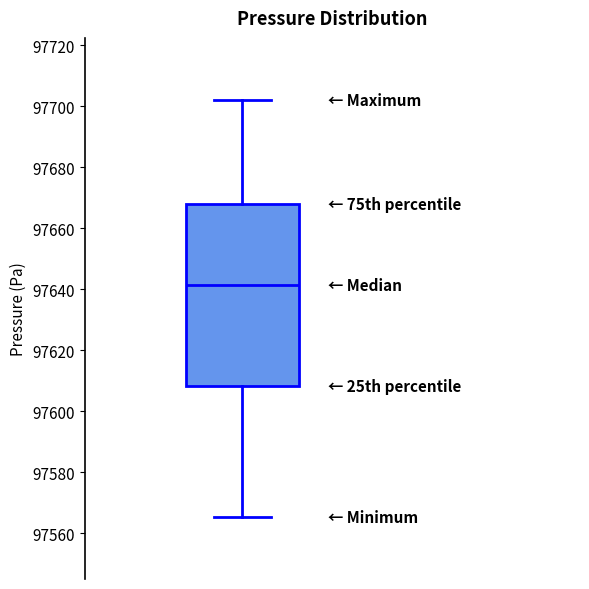

Transcribe this box plot: give where the median line is, the range the box spans, and where the two whiskers end, as read against the y-axis. The values are not printed on the chart, so give them approximately, as read against the axis.

median 97642, box 97608 to 97668, whiskers 97566 to 97702